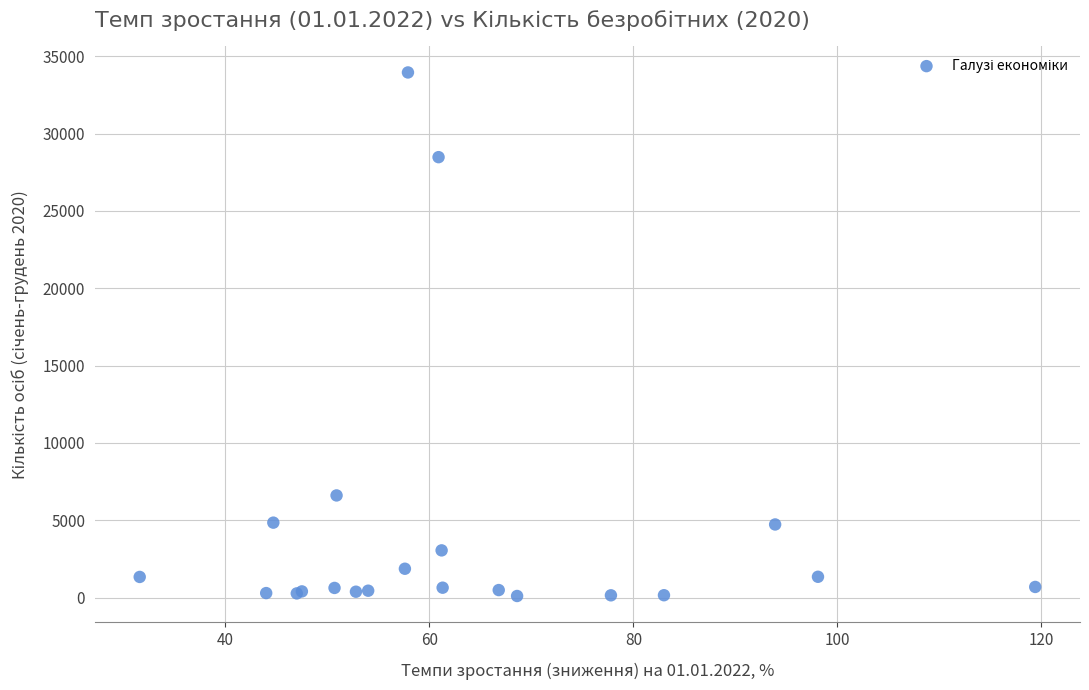

What Y value in the scatter plot is closest to 17030?

6608